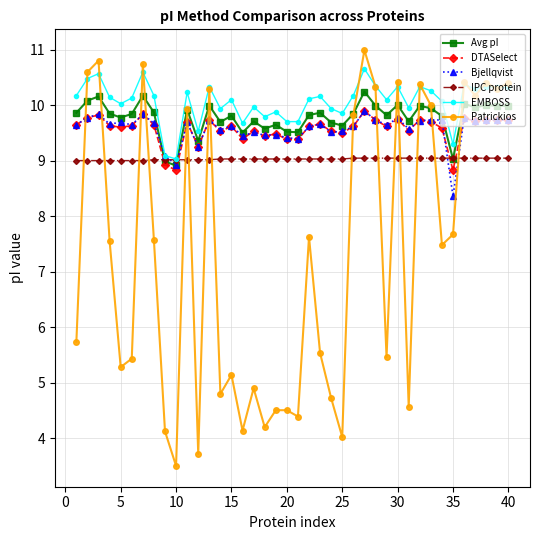

What is the value of the DTASelect point at the 18th from the left?

9.4